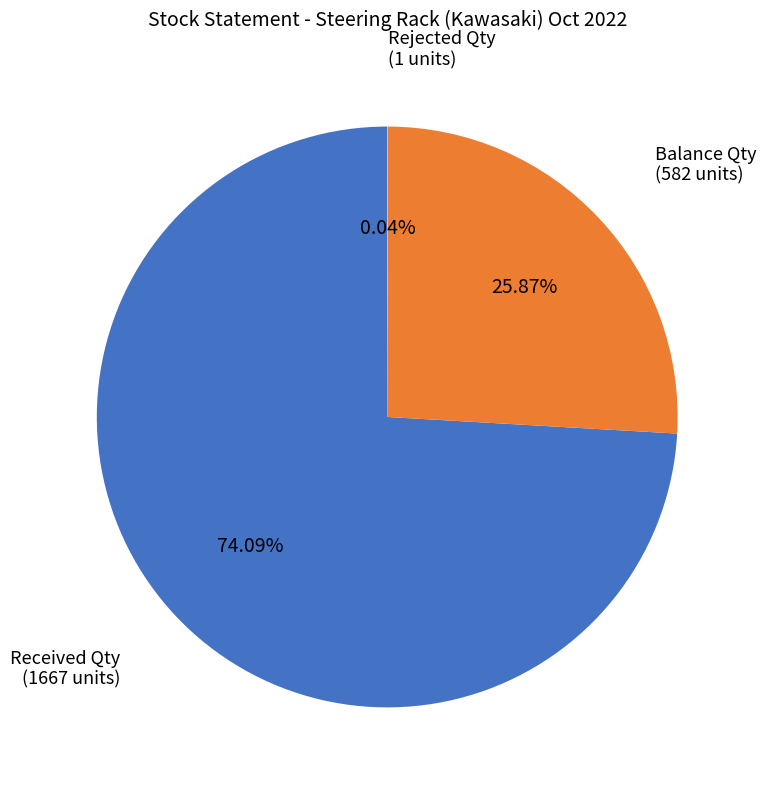

To the nearest percent, what is the average slice percentage?

33%